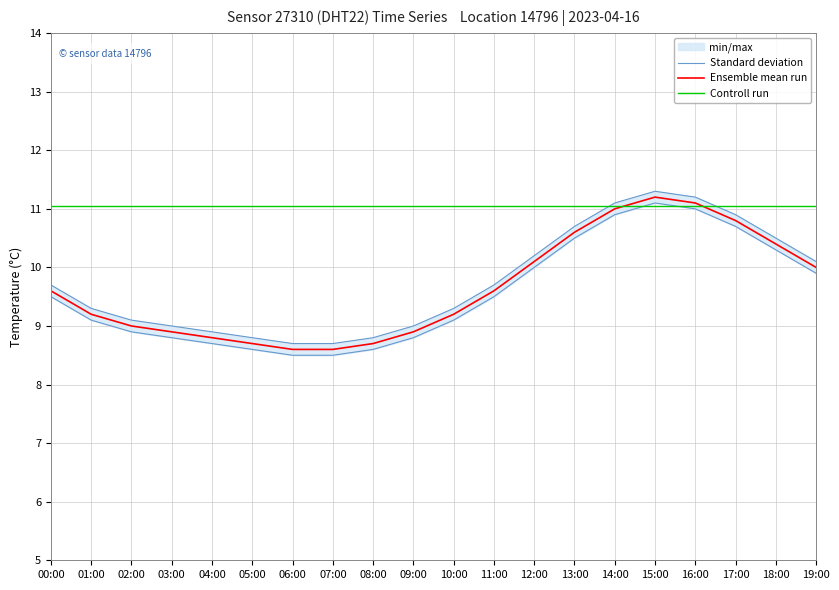

Which series has the largest range (max minus min)?

Standard deviation